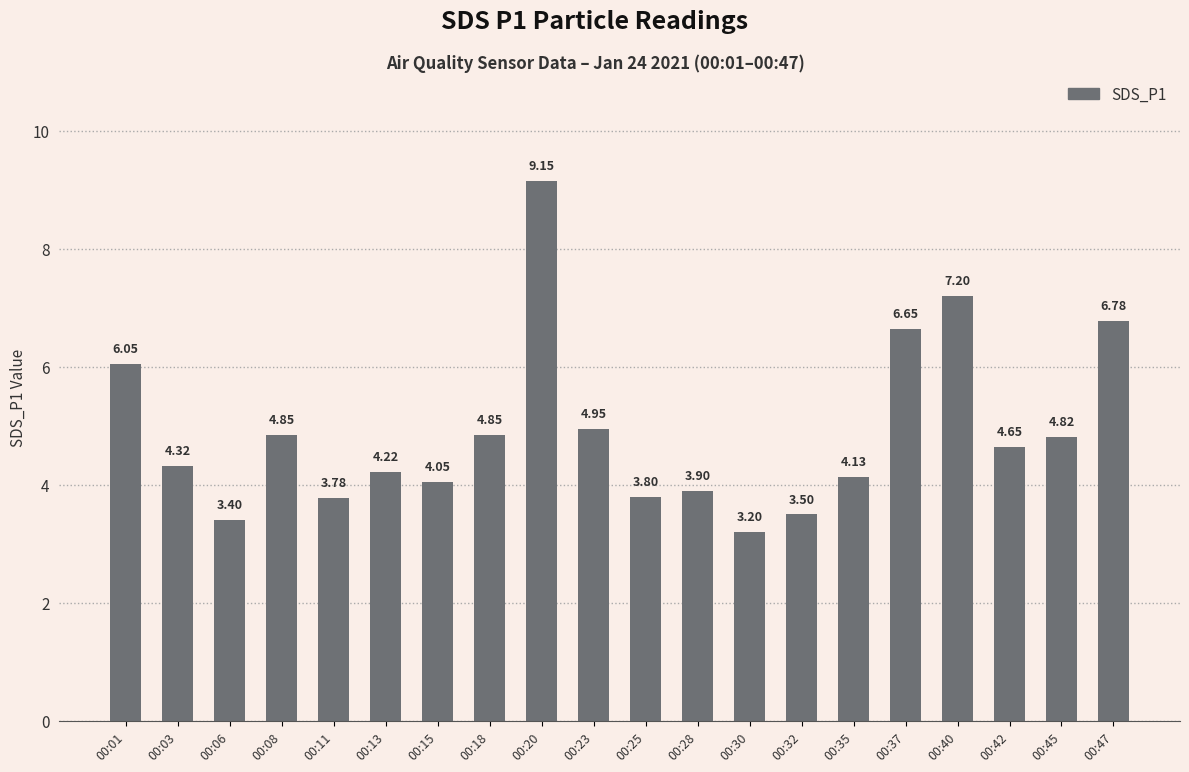

Count the number of values greater than 4.

14